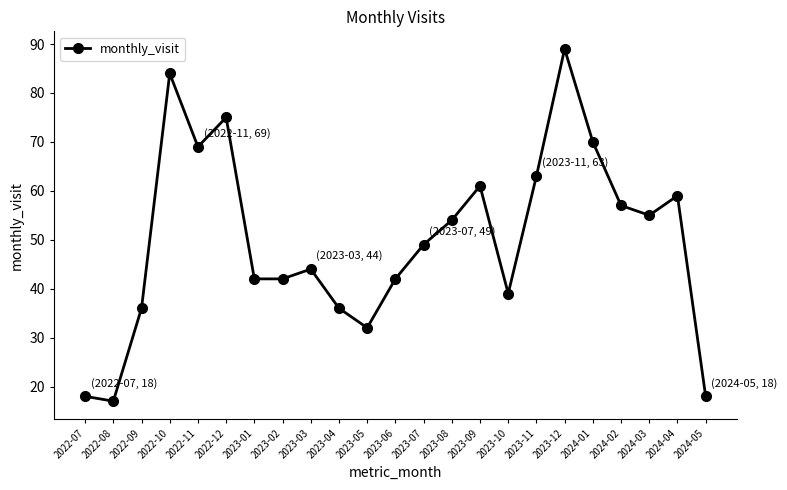

What is the smallest value displayed?

17